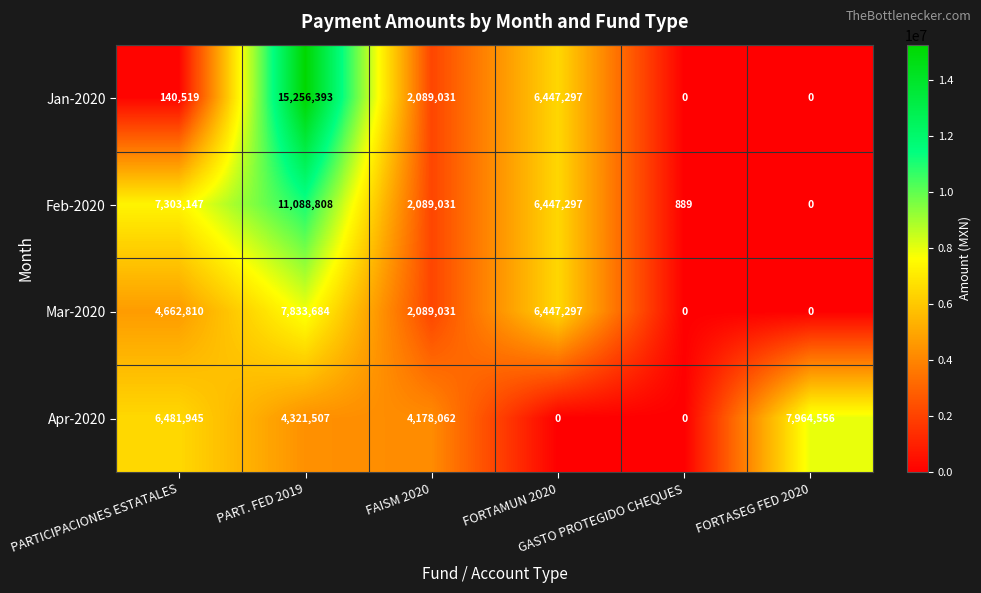

How many Mar-2020 values are between 0 and 6447297?

5